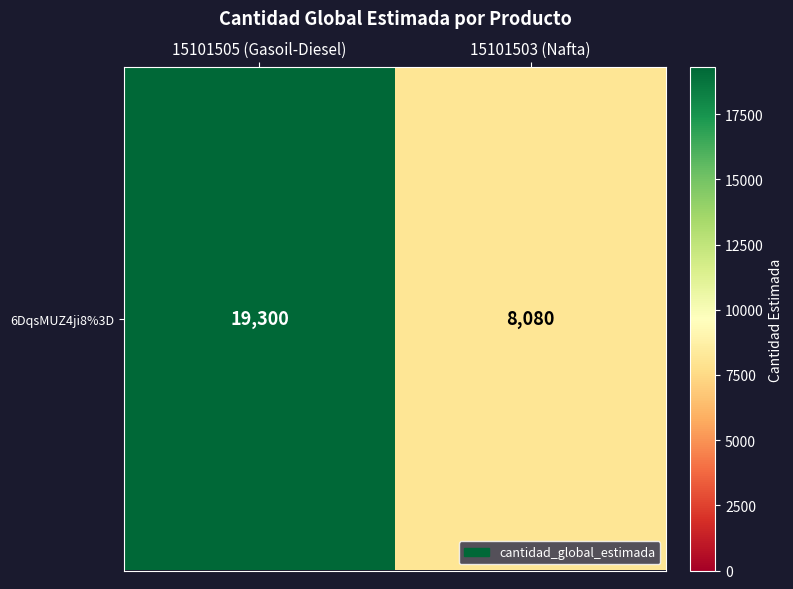

What is the sum of all values?

27380